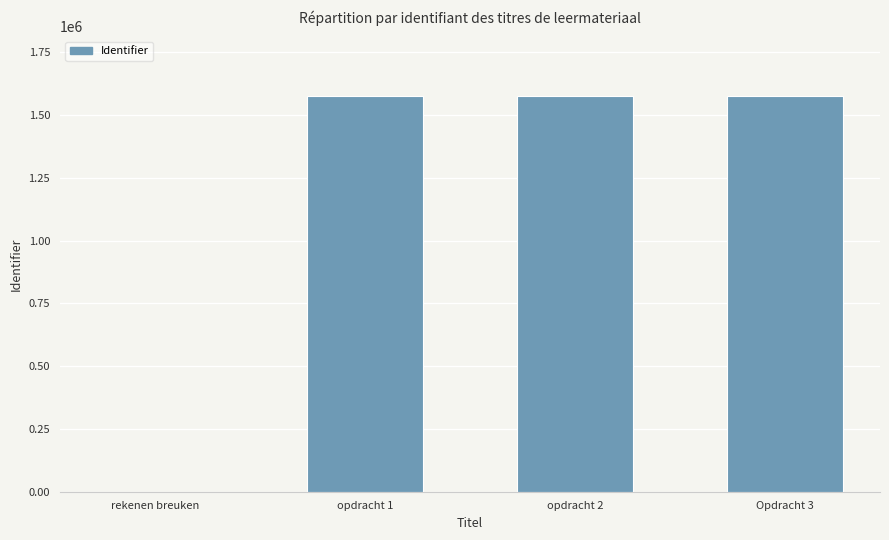

Are the bars horizontal?

No